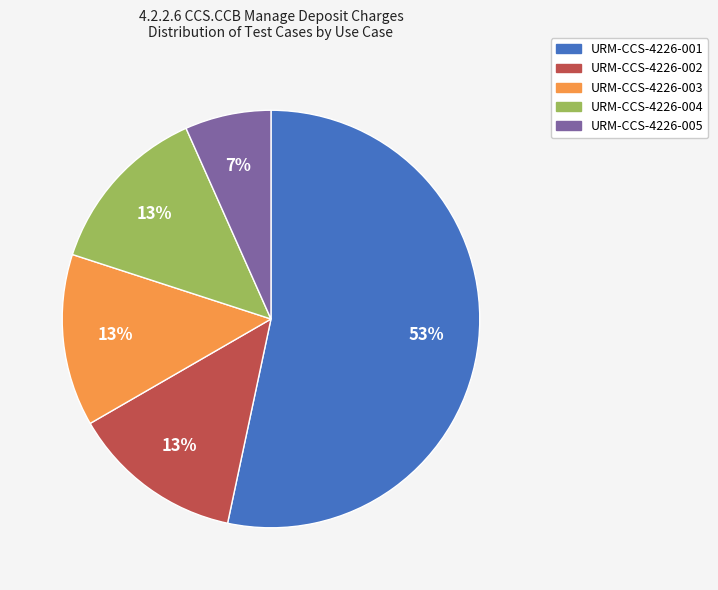

To the nearest percent, what is the difference between the URM-CCS-4226-003 and URM-CCS-4226-001 slice percentages?

40%